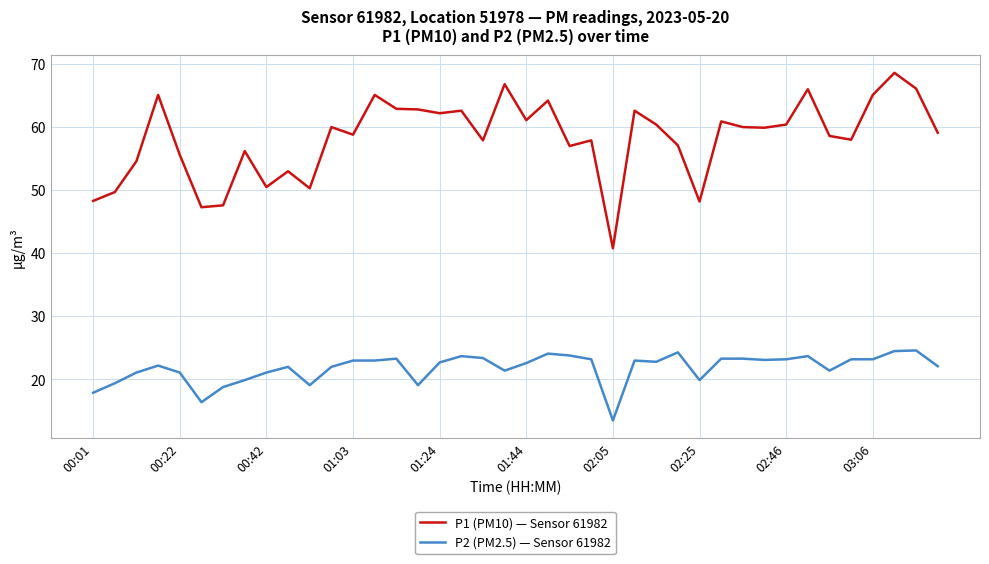

True or false: P1 (PM10) — Sensor 61982 and P2 (PM2.5) — Sensor 61982 cross at least once.

False